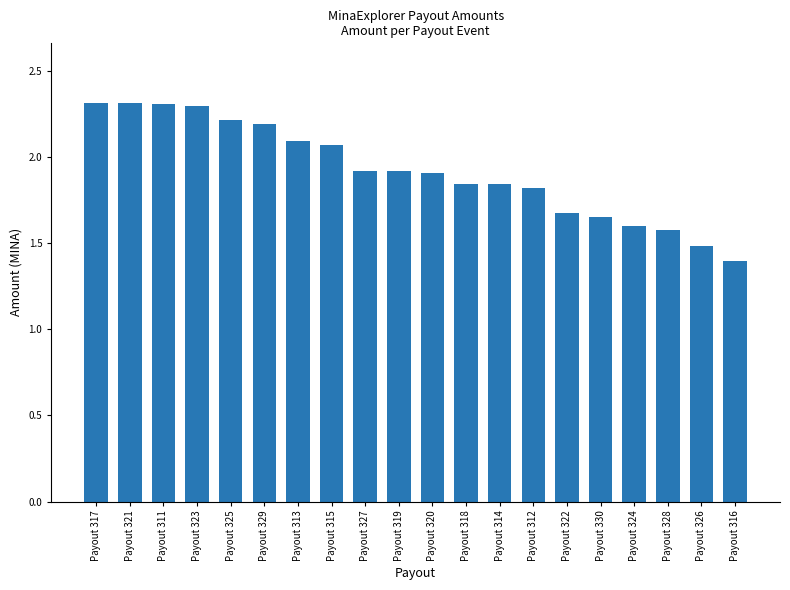

What is the maximum value shown in the chart?

2.3